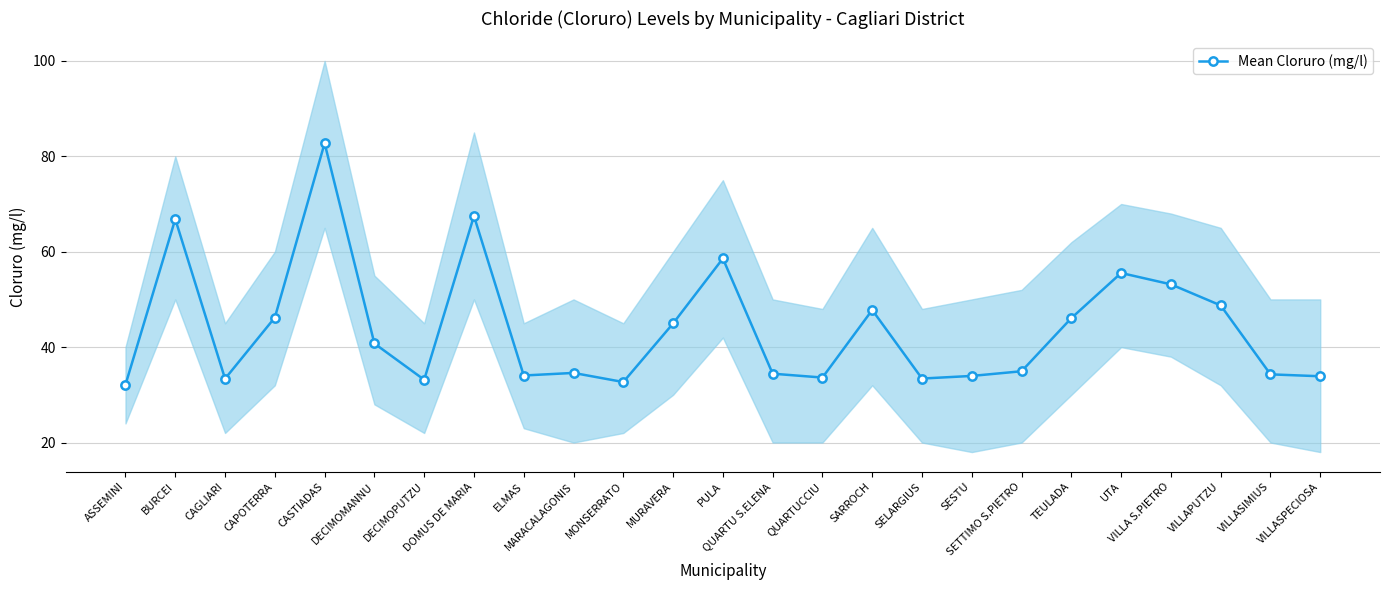

What position from the right is VILLASIMIUS?

2